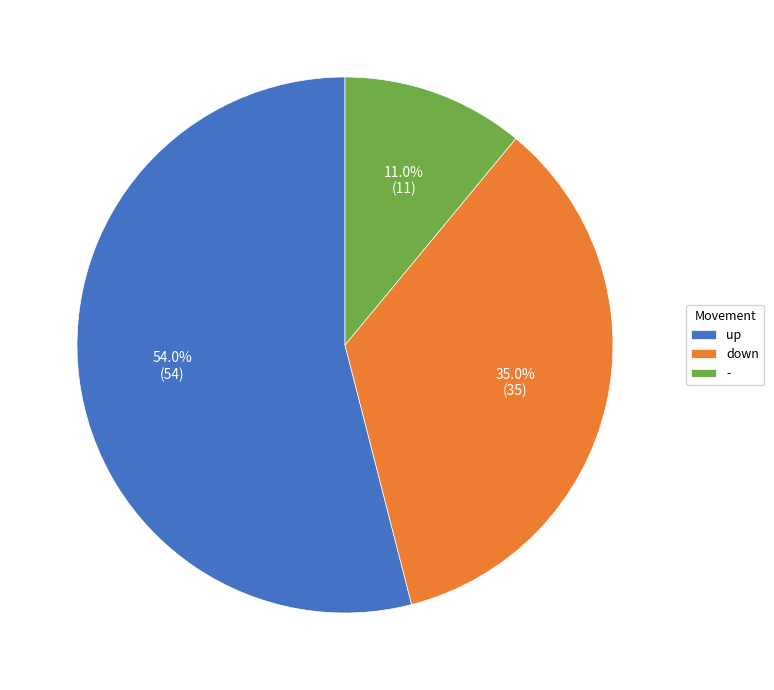

Which category has the biggest portion of the pie?

up